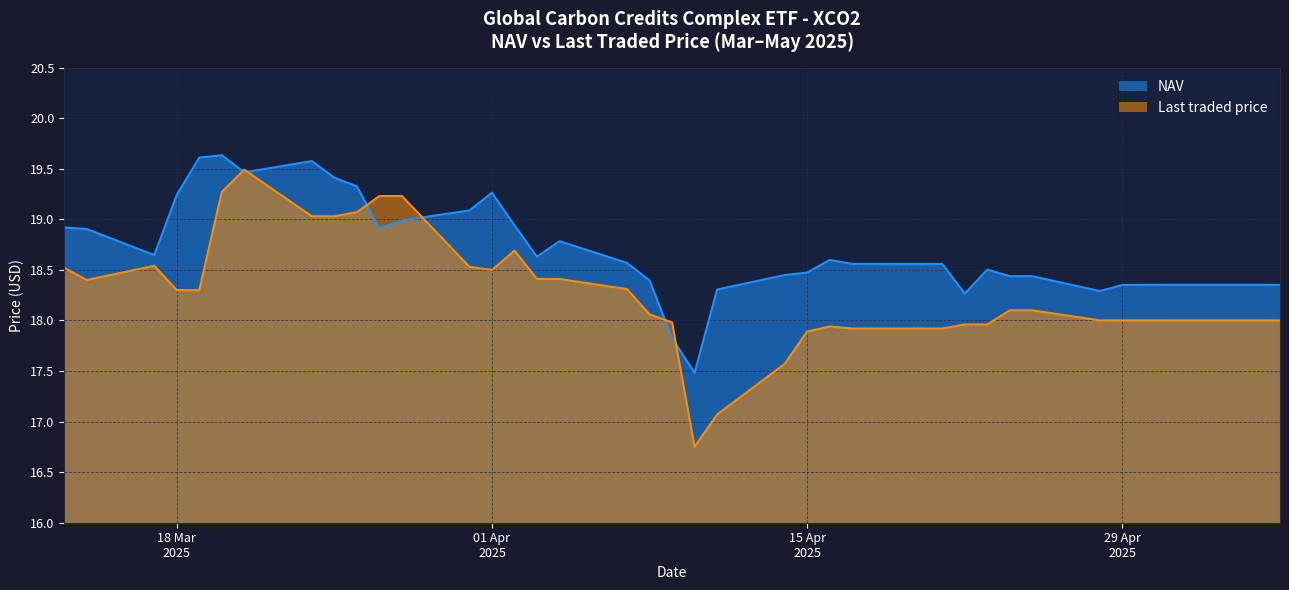

Which category has the lowest value in the NAV series?

10/04/2025